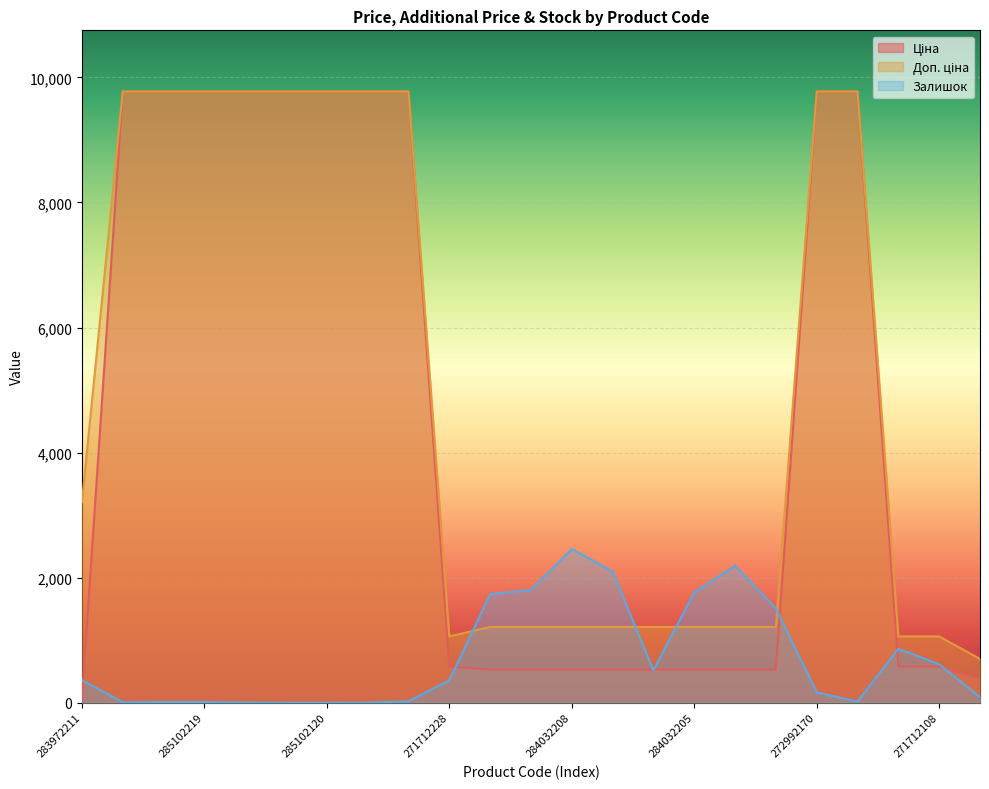

True or false: Ціна and Доп. ціна intersect in this chart.

False